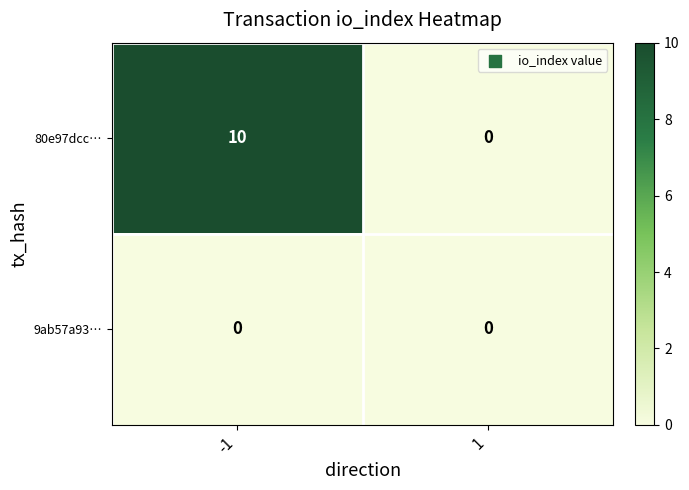

At how many categories does at least one series exceed 9?

1